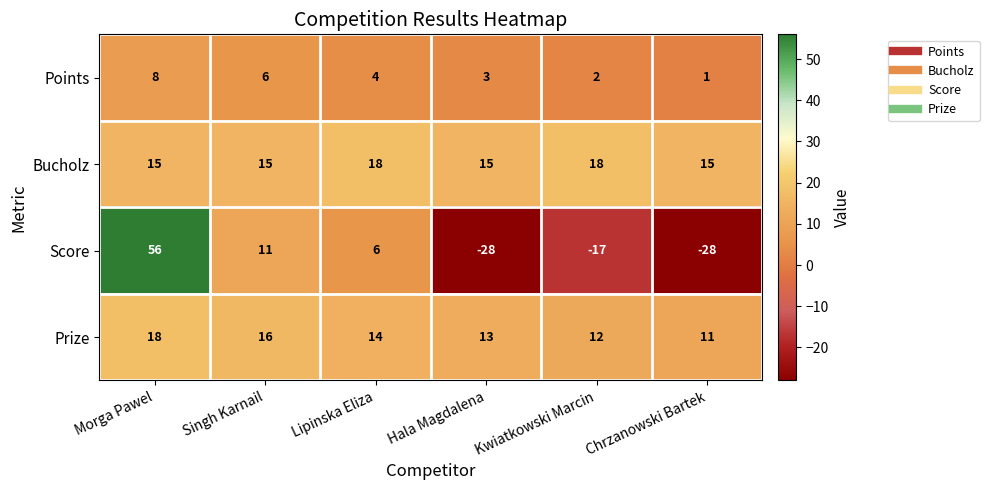

Between Morga Pawel and Singh Karnail, which series saw the biggest shift?

Score